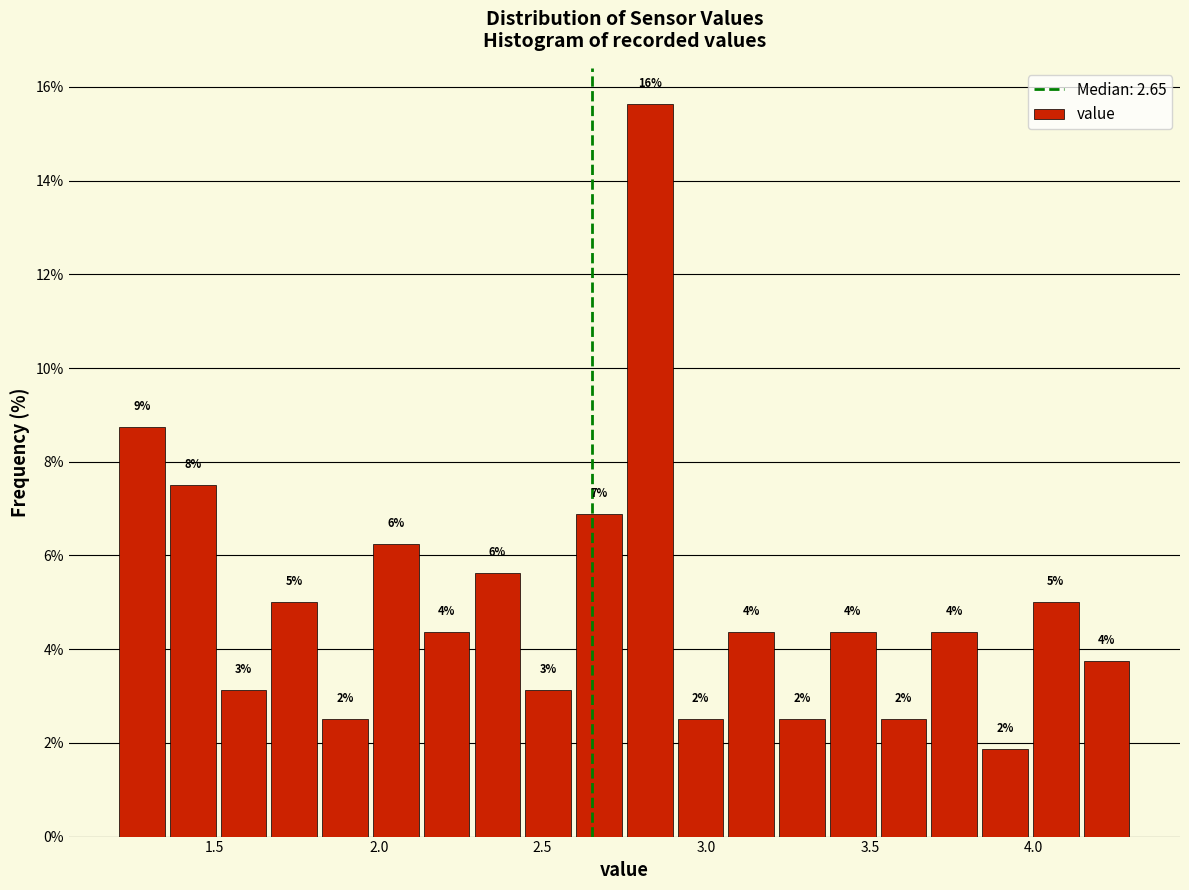

Around what value on the x-axis is the tallest bar? Give the approximate position of its centre, as read against the axis.

2.85